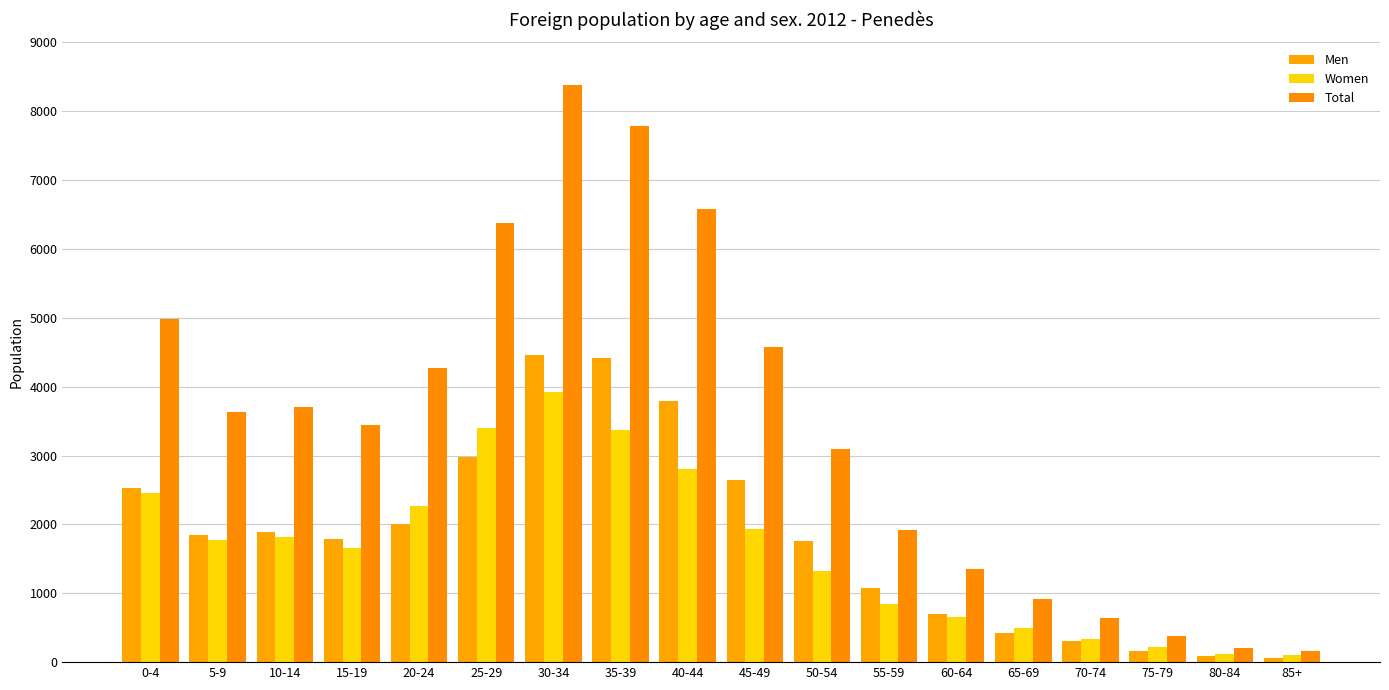

How many data points does each series have?

18